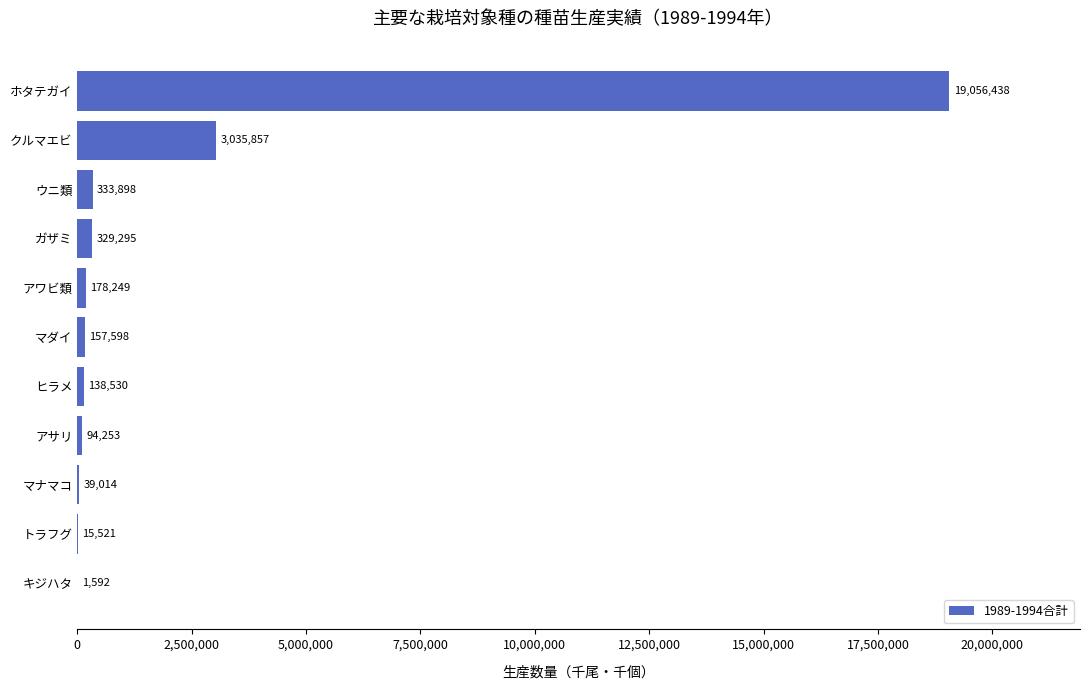

Reading top to bottom, list all the values displayed in this chart.

ホタテガイ=19056438	クルマエビ=3035857	ウニ類=333898	ガザミ=329295	アワビ類=178249	マダイ=157598	ヒラメ=138530	アサリ=94253	マナマコ=39014	トラフグ=15521	キジハタ=1592